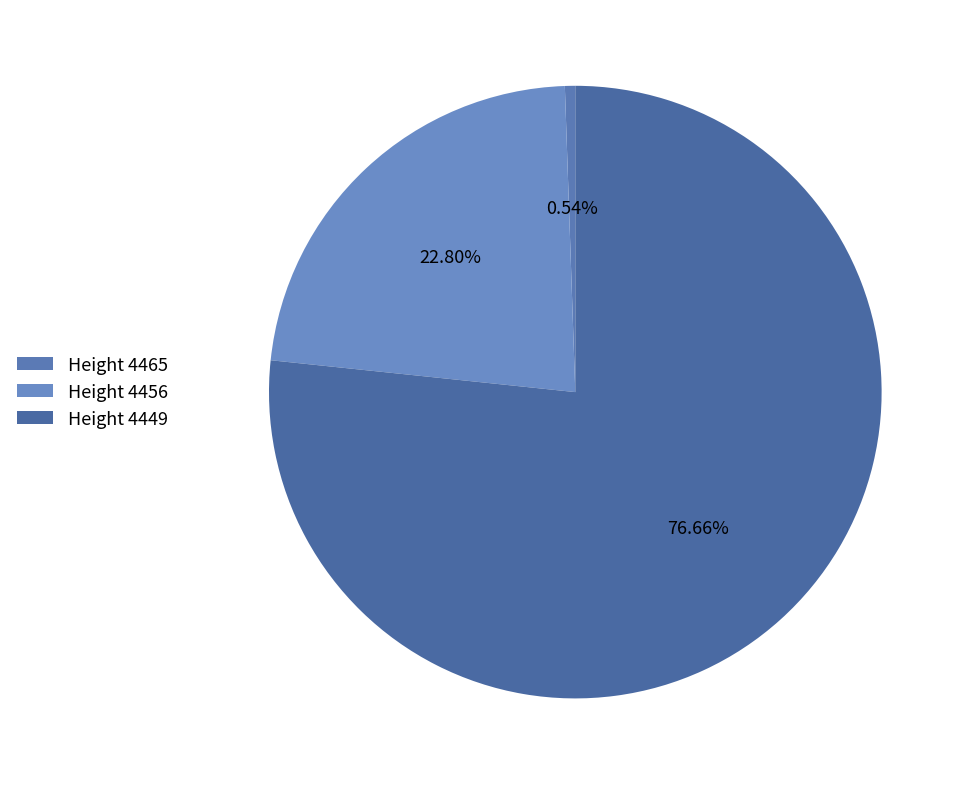

Count the number of slices in the pie.

3